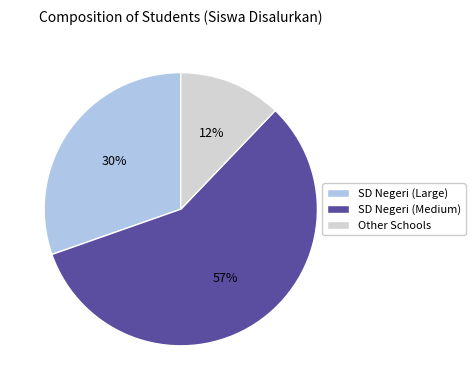

The SD Negeri (Medium) slice represents 57% of the pie. True or false?

True